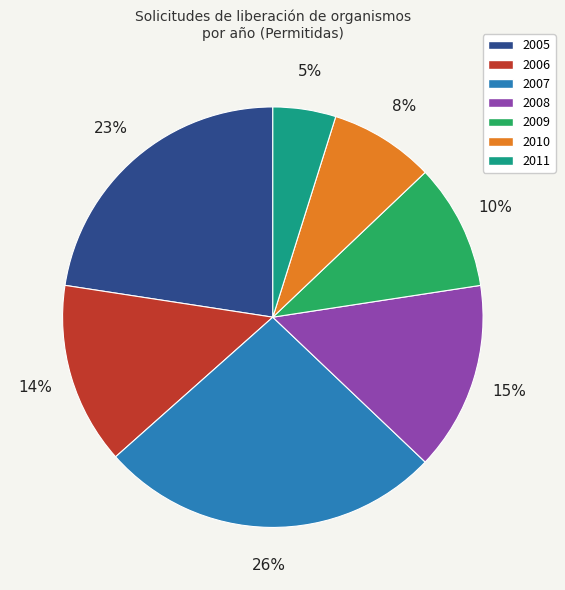

Combined, do 2007 and 2005 account for over 50%?

No